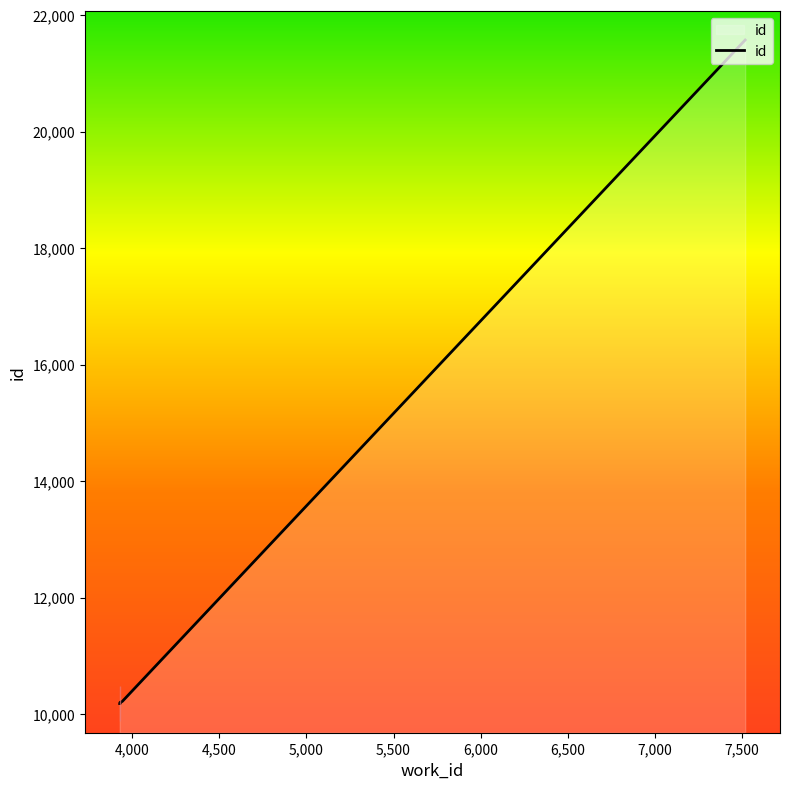

Rank the categories by value from highest to lowest.

7519, 3943, 3936, 3934, 3930, 3930, 3930, 3929, 3928, 3928